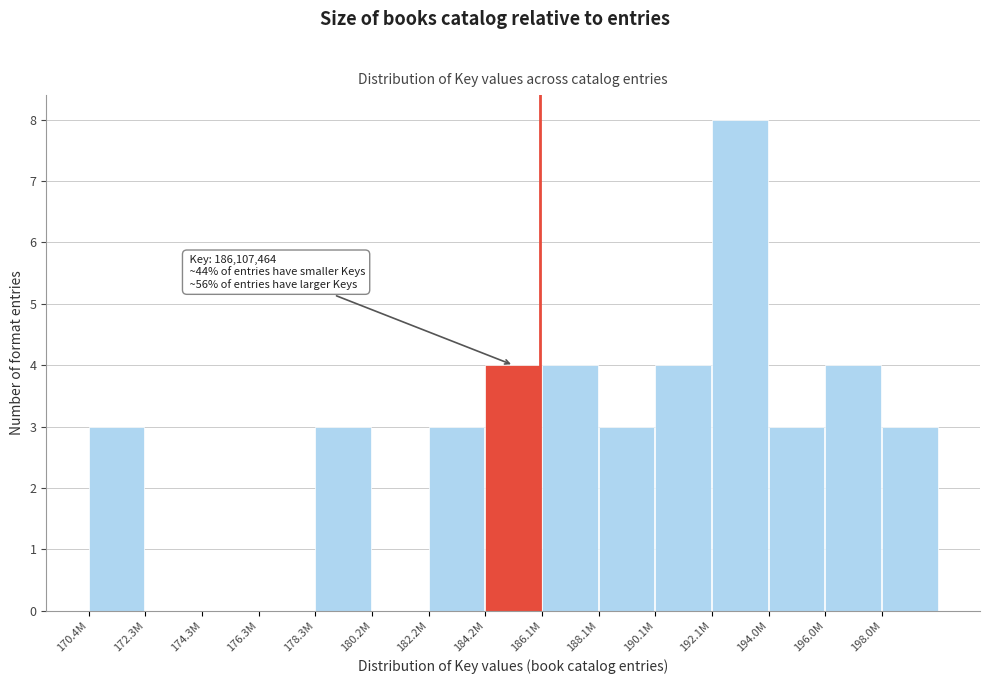

Reading right to left, list all the values displayed in this chart.

198.0M=3	196.0M=4	194.0M=3	192.1M=8	190.1M=4	188.1M=3	186.1M=4	184.2M=4	182.2M=3	180.2M=0	178.3M=3	176.3M=0	174.3M=0	172.3M=0	170.4M=3